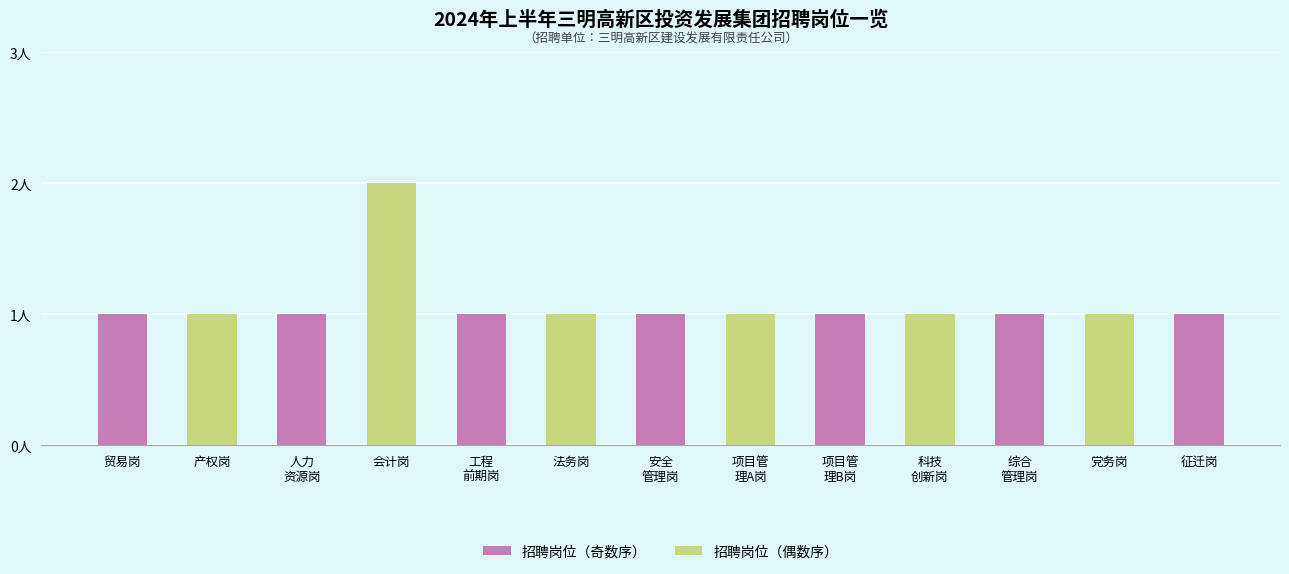

What is the label of the 3rd bar from the left?

人力
资源岗